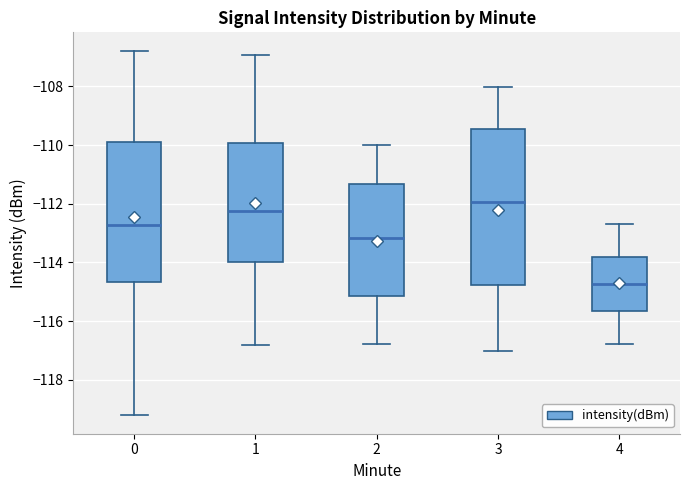

Reading left to right, transcribe this box plot: for each box, give where its median line is, the range the box spans, and where its two whiskers end, as read against the y-axis. The values are not printed on the chart, so give them approximately, as read against the axis.

0: median -112.8, box -114.6 to -109.8, whiskers -119.2 to -106.8
1: median -112.2, box -114.0 to -110.0, whiskers -116.8 to -107.0
2: median -113.2, box -115.2 to -111.4, whiskers -116.8 to -110.0
3: median -112.0, box -114.8 to -109.4, whiskers -117.0 to -108.0
4: median -114.8, box -115.6 to -113.8, whiskers -116.8 to -112.6